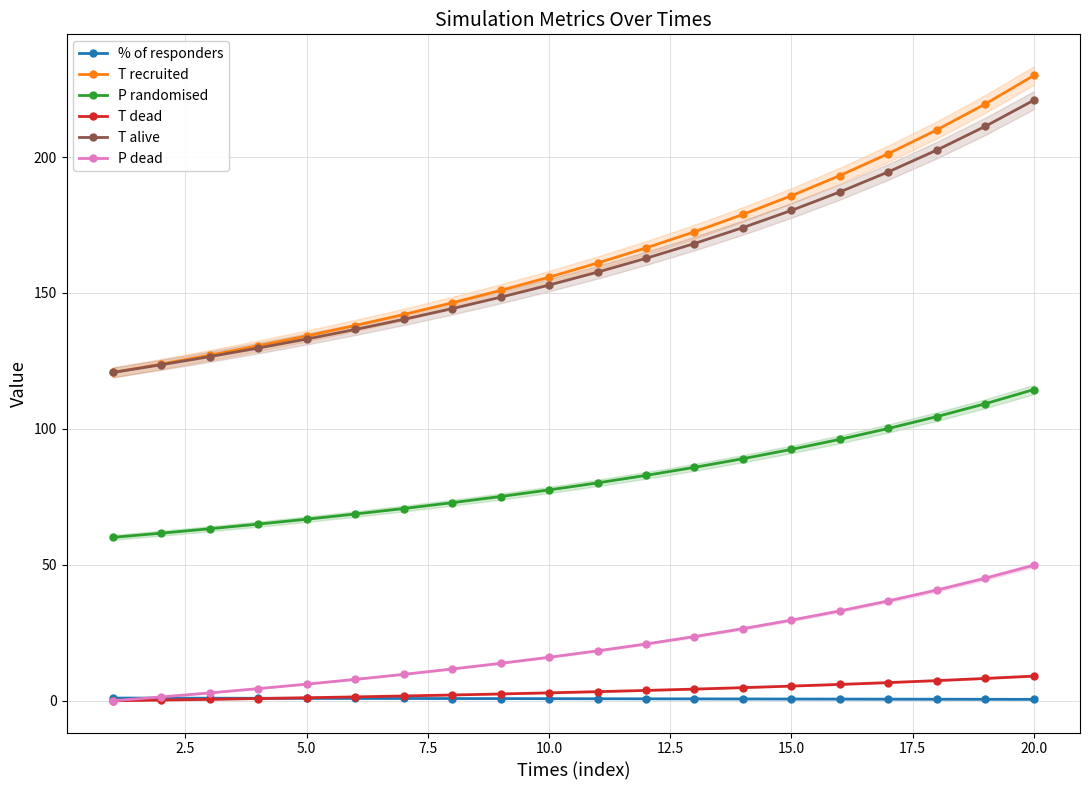

At which label does P randomised reach its peak?

20.0